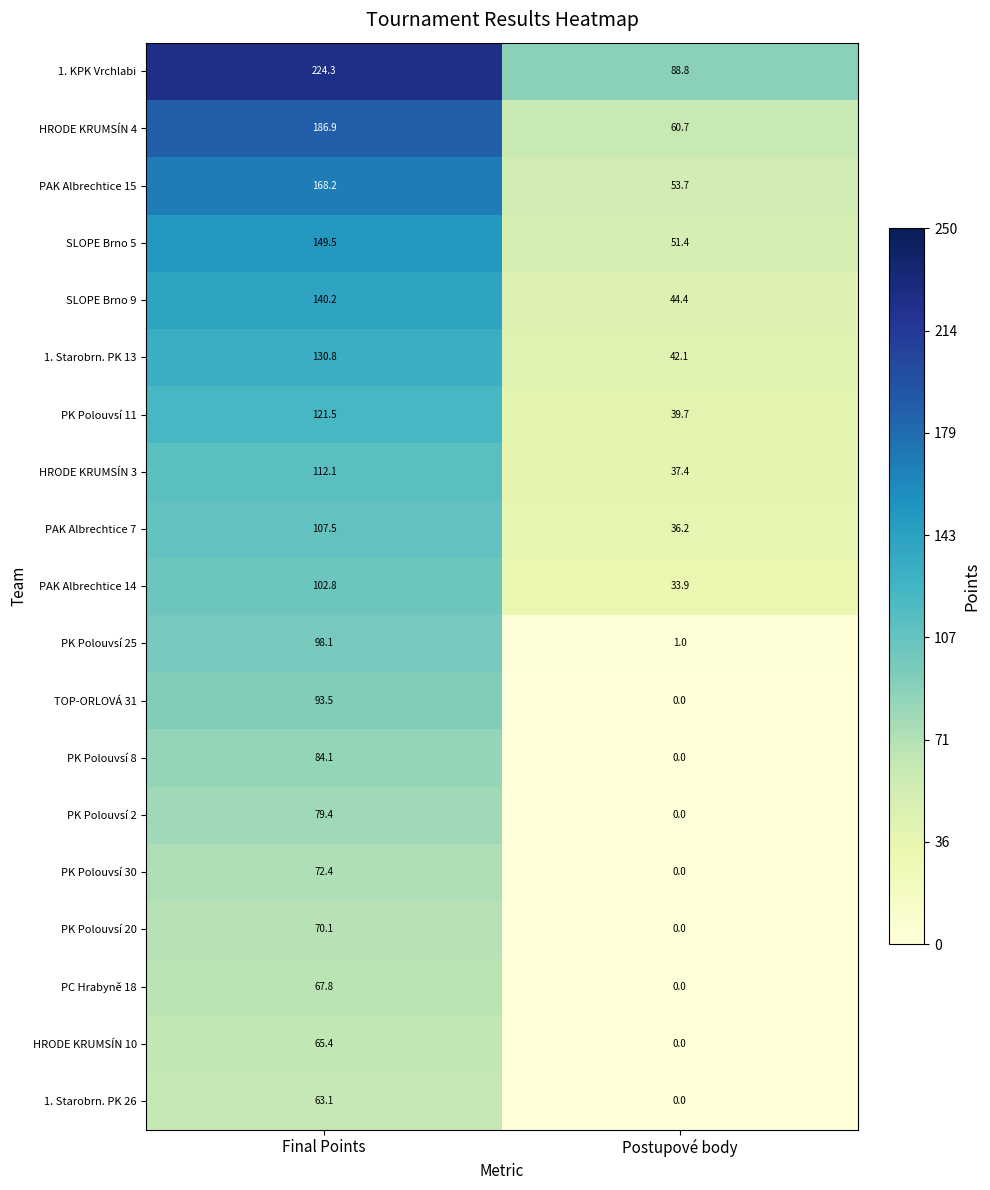

Count the number of data series in this chart.

19